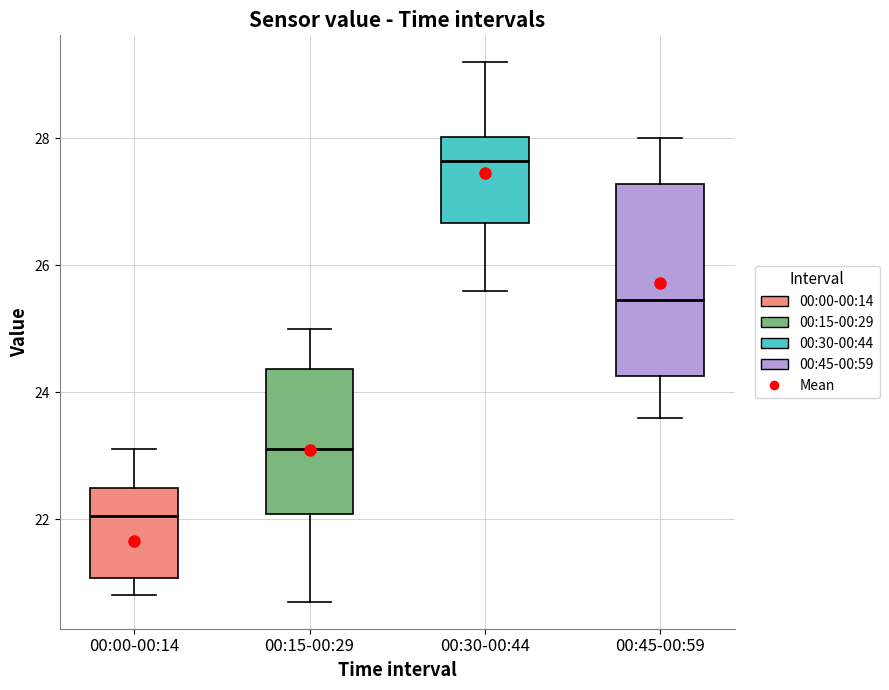

Reading left to right, read every box against the y-axis: the position of its median line, the range the box covers, and the ends of its whiskers. The values are not printed on the chart, so give them approximately, as read against the axis.

00:00-00:14: median 22.0, box 21.0 to 22.6, whiskers 20.8 to 23.2
00:15-00:29: median 23.2, box 22.0 to 24.4, whiskers 20.8 to 25.0
00:30-00:44: median 27.6, box 26.6 to 28.0, whiskers 25.6 to 29.2
00:45-00:59: median 25.4, box 24.2 to 27.2, whiskers 23.6 to 28.0